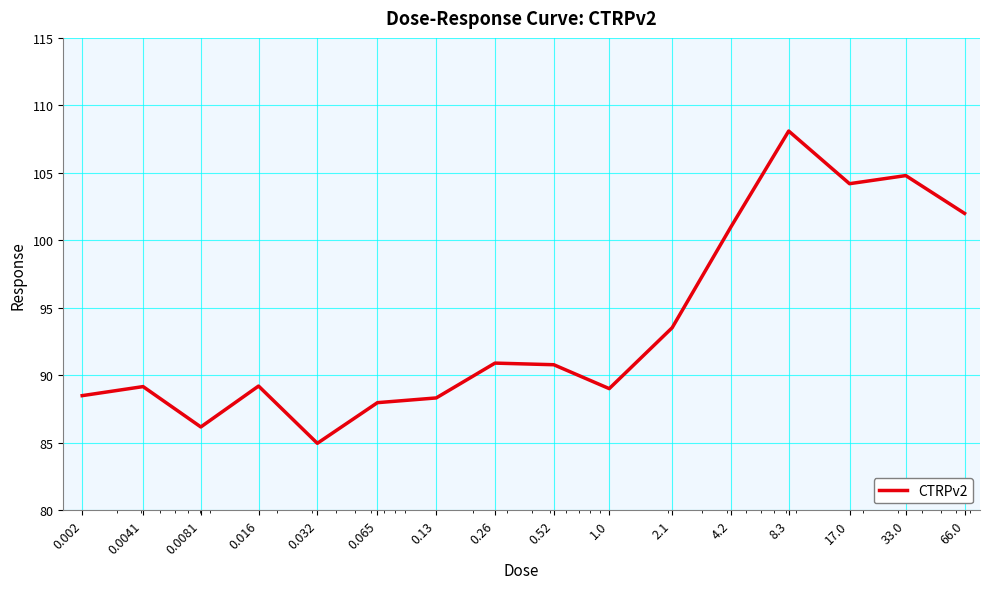

Does the chart display data point markers on the line(s)?

No